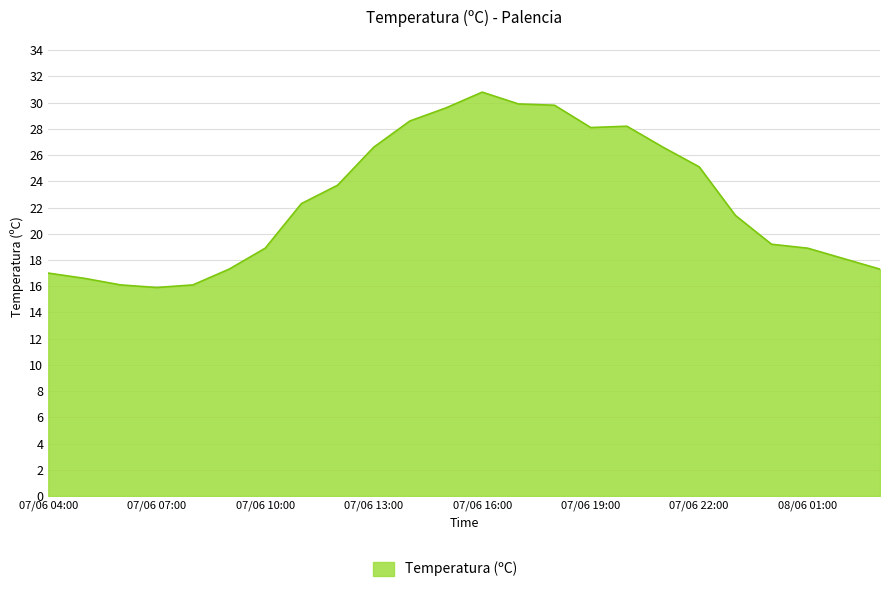

Does the chart display data point markers on the line(s)?

No